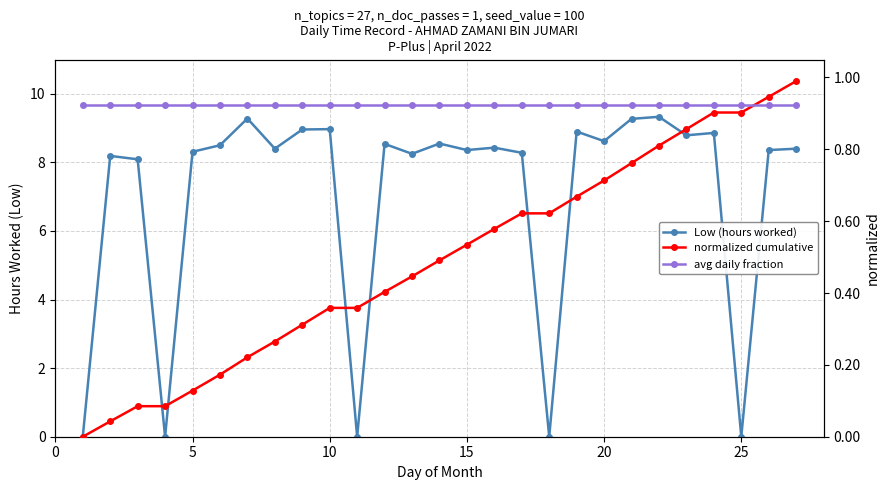

True or false: Low (hours worked) has a value of 8.3 at 5.

True